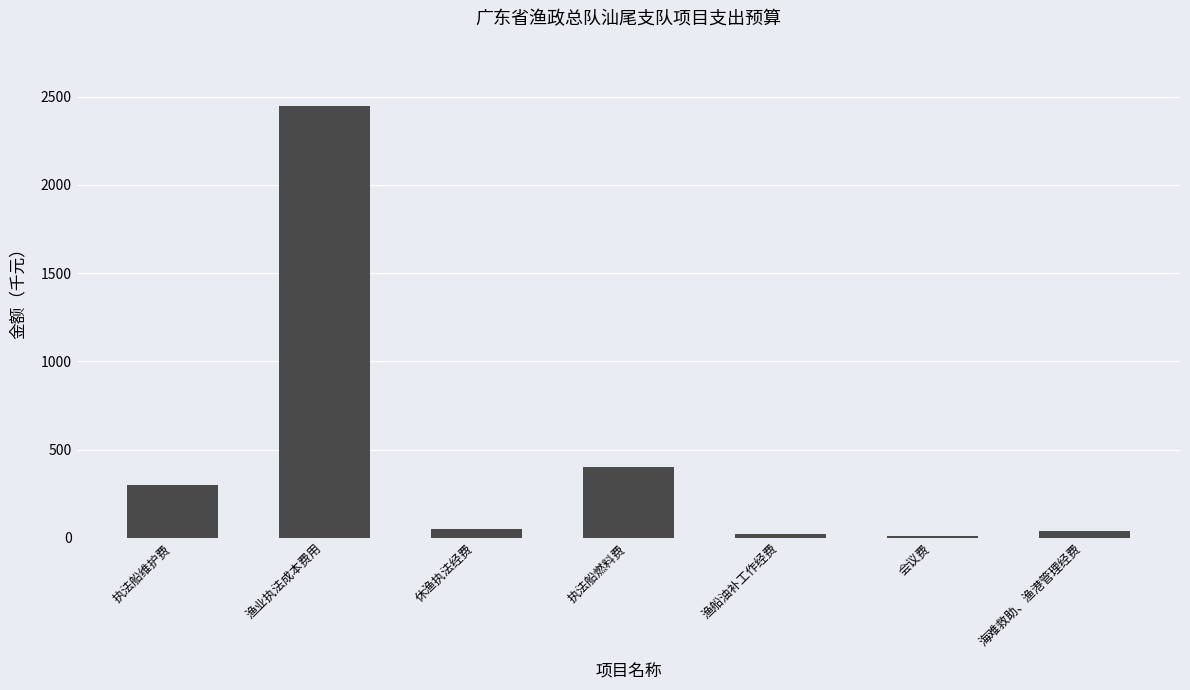

How many values are below 50?

3